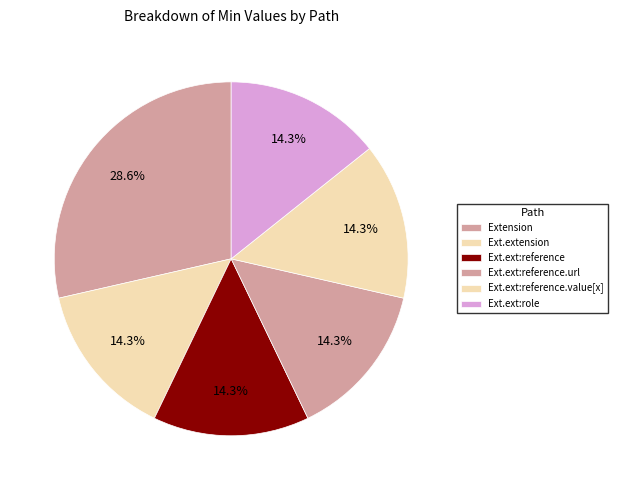

Count the number of slices in the pie.

6